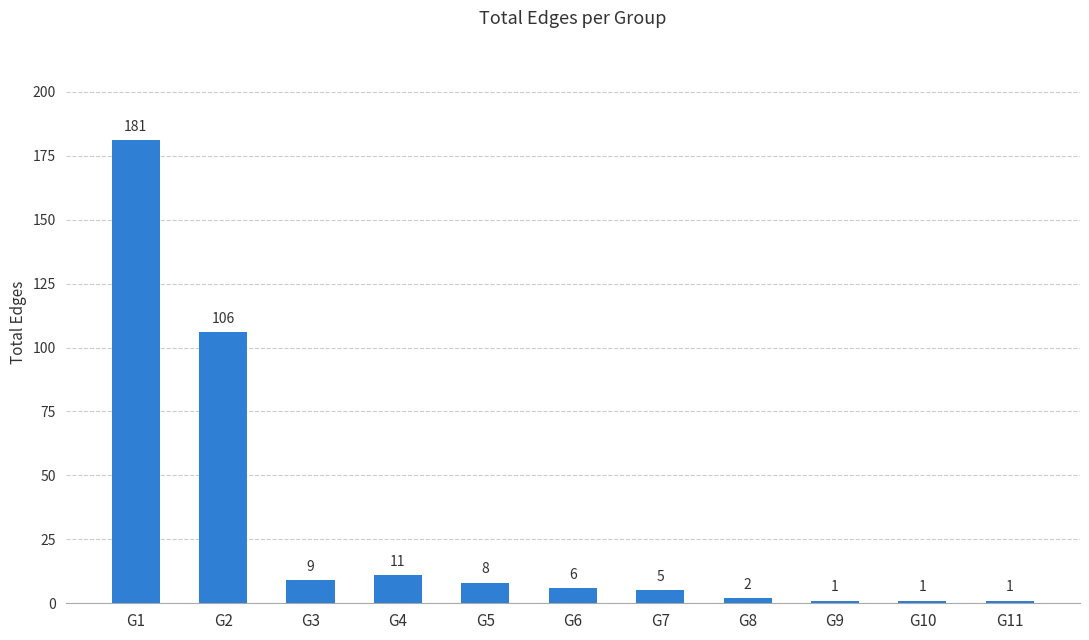

What is the change in value from G2 to G8?

-104